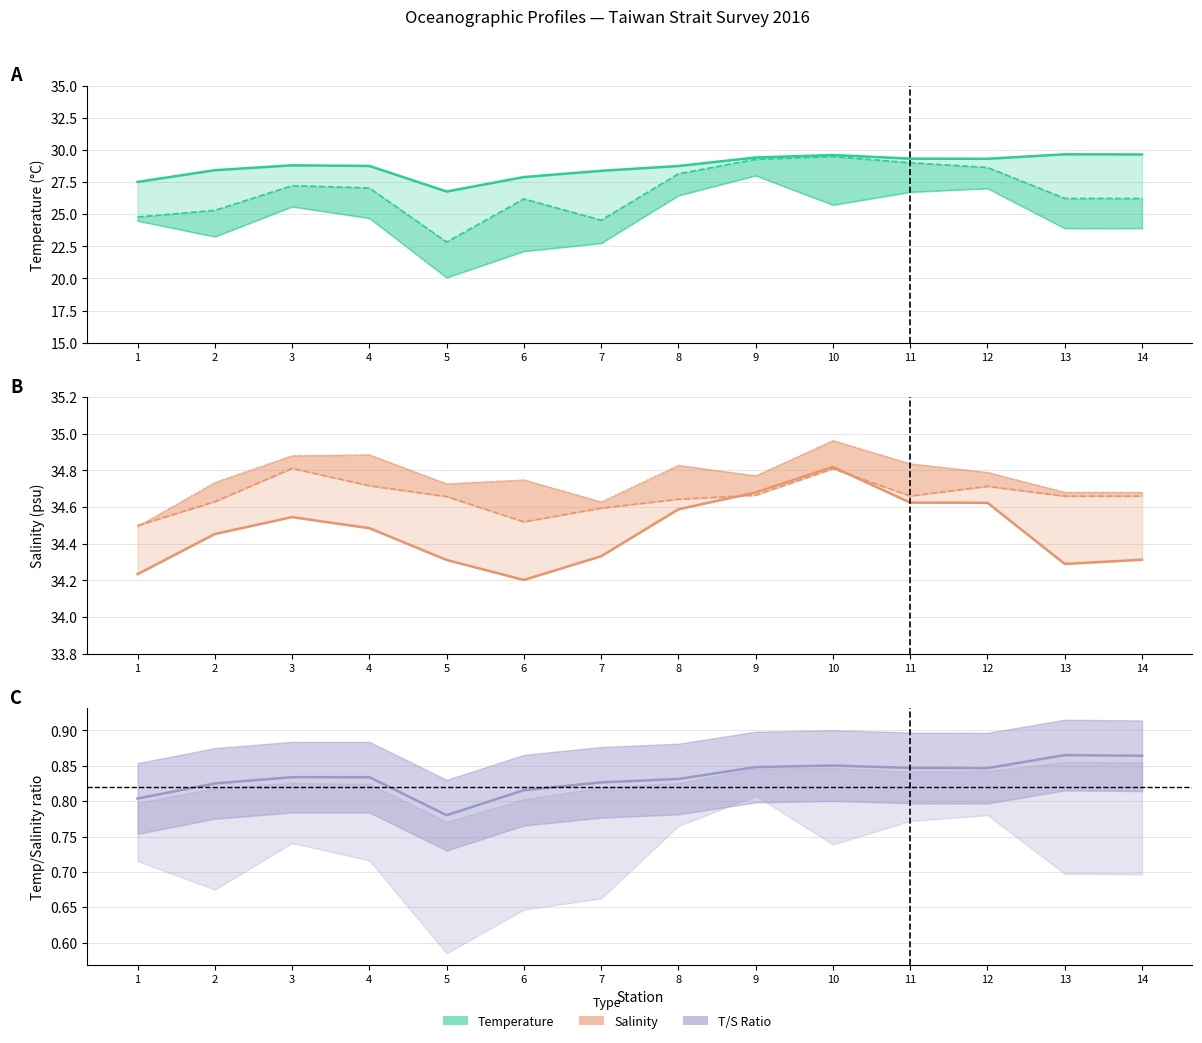

At 4, list the series in order from smallest to largest.

T/S ratio, Temp_50m, Sal_50m